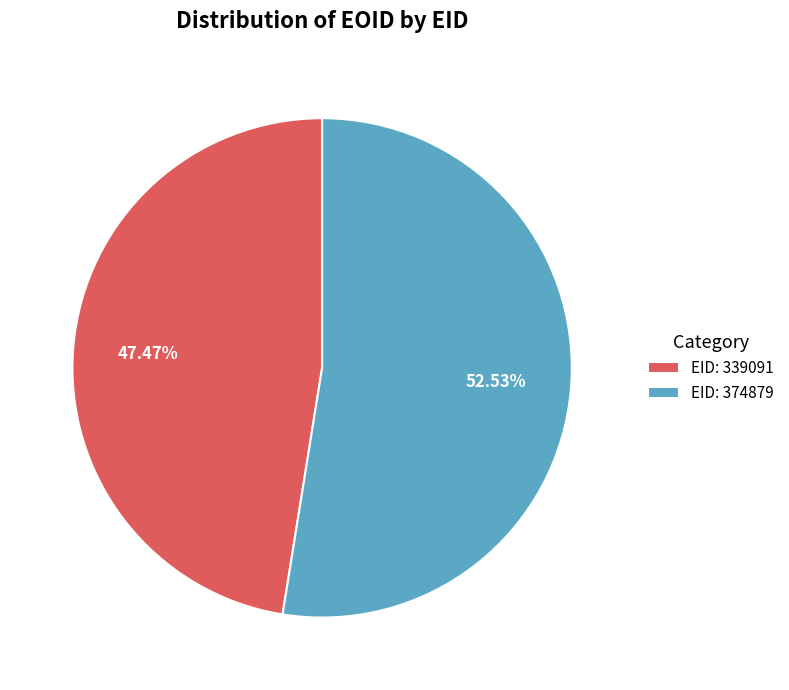

What is the ratio of the value at EID: 339091 to the value at EID: 374879?

0.9